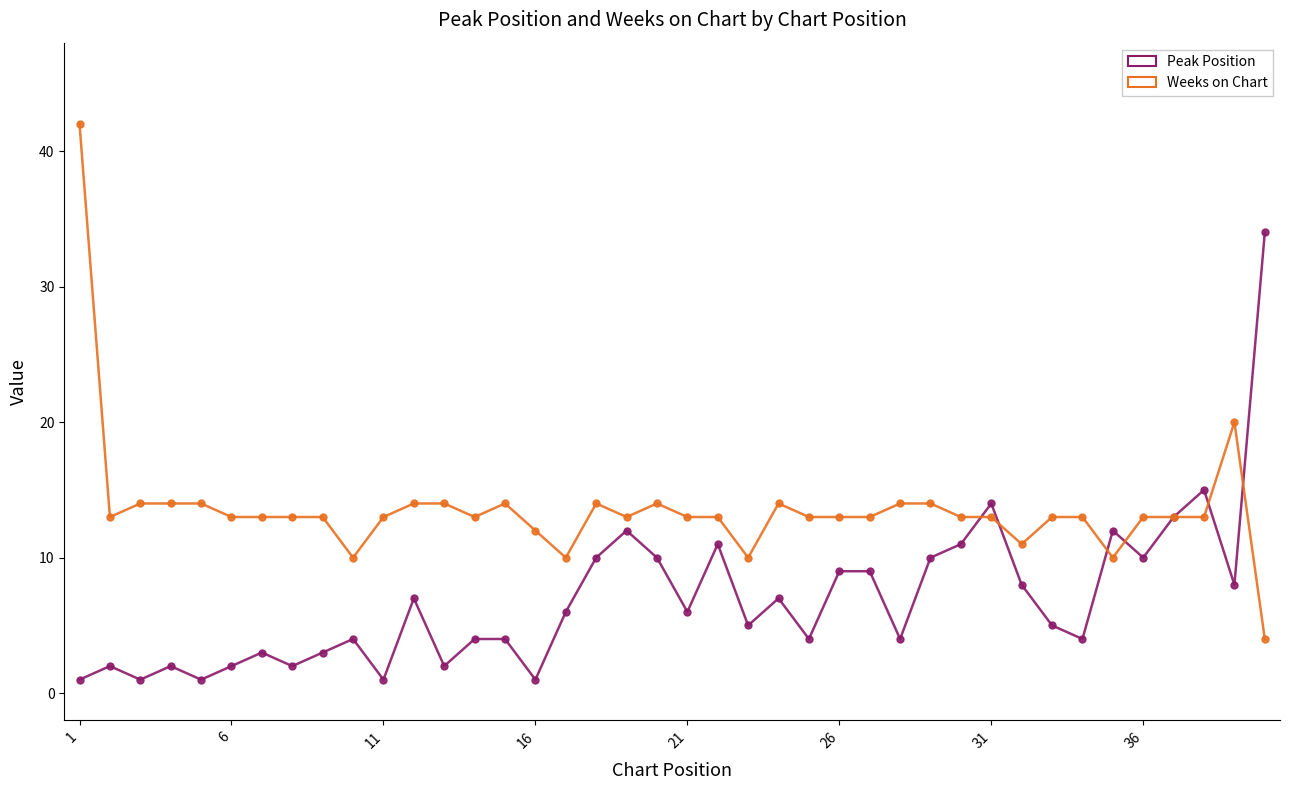

List the series in order of their peak value, highest first.

Weeks on Chart, Peak Position